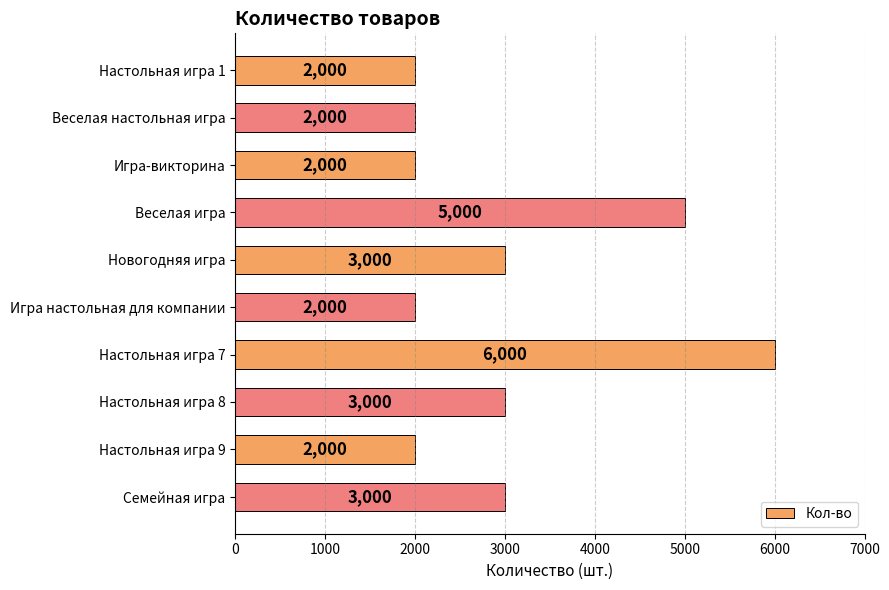

Reading top to bottom, list all the values displayed in this chart.

Настольная игра 1=2000	Веселая настольная игра=2000	Игра-викторина=2000	Веселая игра=5000	Новогодняя игра=3000	Игра настольная для компании=2000	Настольная игра 7=6000	Настольная игра 8=3000	Настольная игра 9=2000	Семейная игра=3000